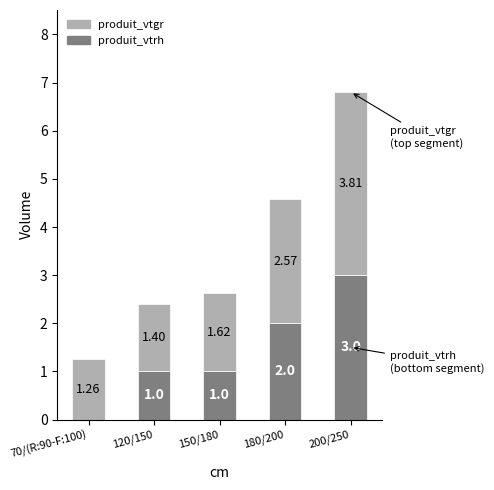

What is the total value across all series at 120/150?

2.4